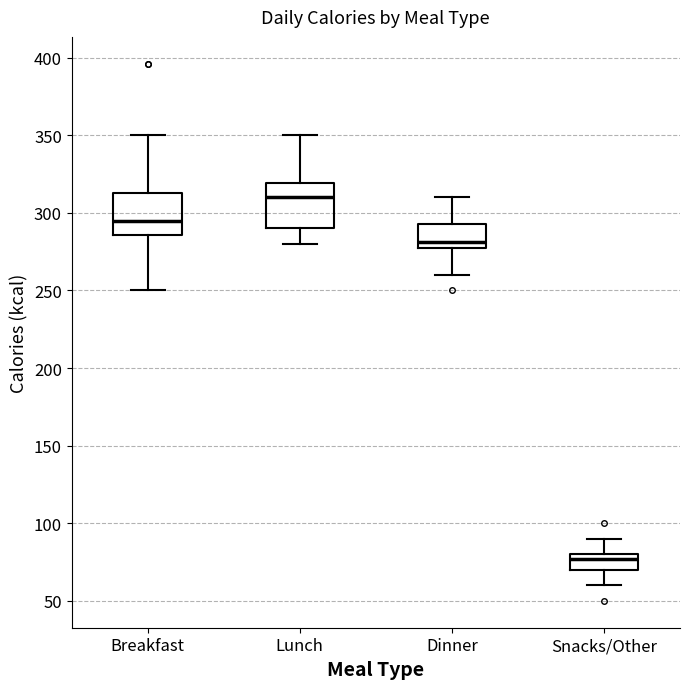

Where is the upper edge of the box for Lunch on the y-axis? The values are not printed on the chart, so give them approximately, as read against the axis.

320